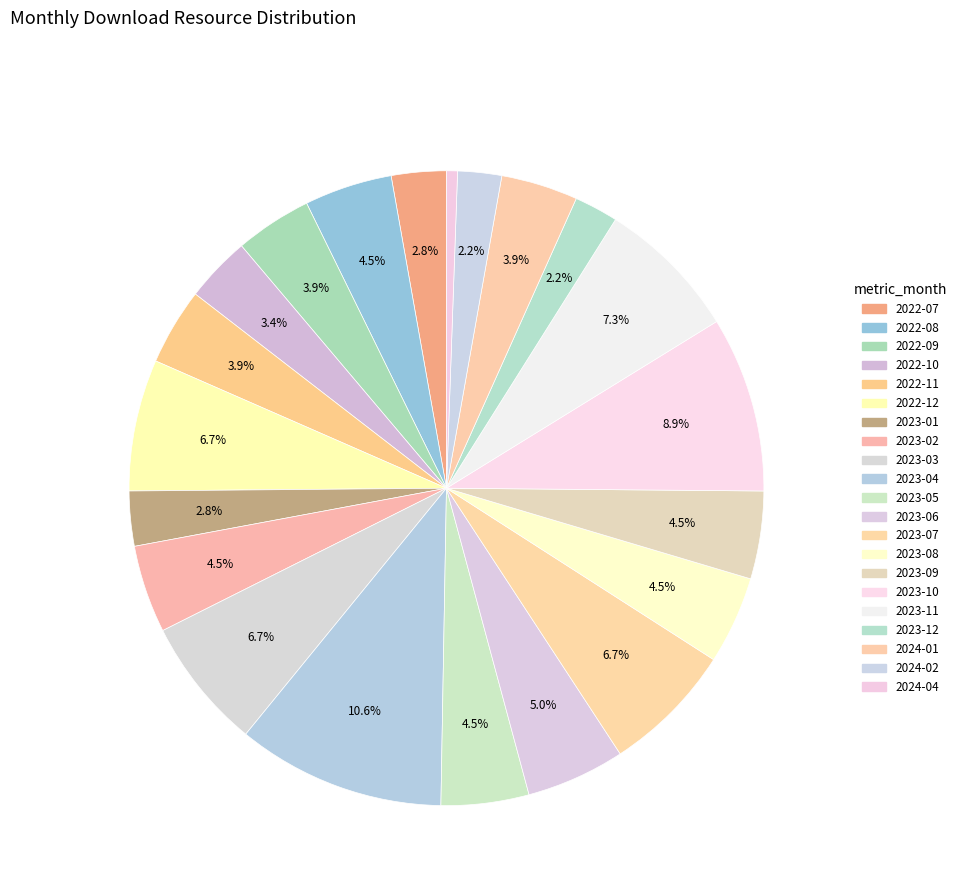

Rank the categories by value from highest to lowest.

2023-04, 2023-10, 2023-11, 2022-12, 2023-03, 2023-07, 2023-06, 2022-08, 2023-02, 2023-05, 2023-08, 2023-09, 2022-09, 2022-11, 2024-01, 2022-10, 2022-07, 2023-01, 2023-12, 2024-02, 2024-04